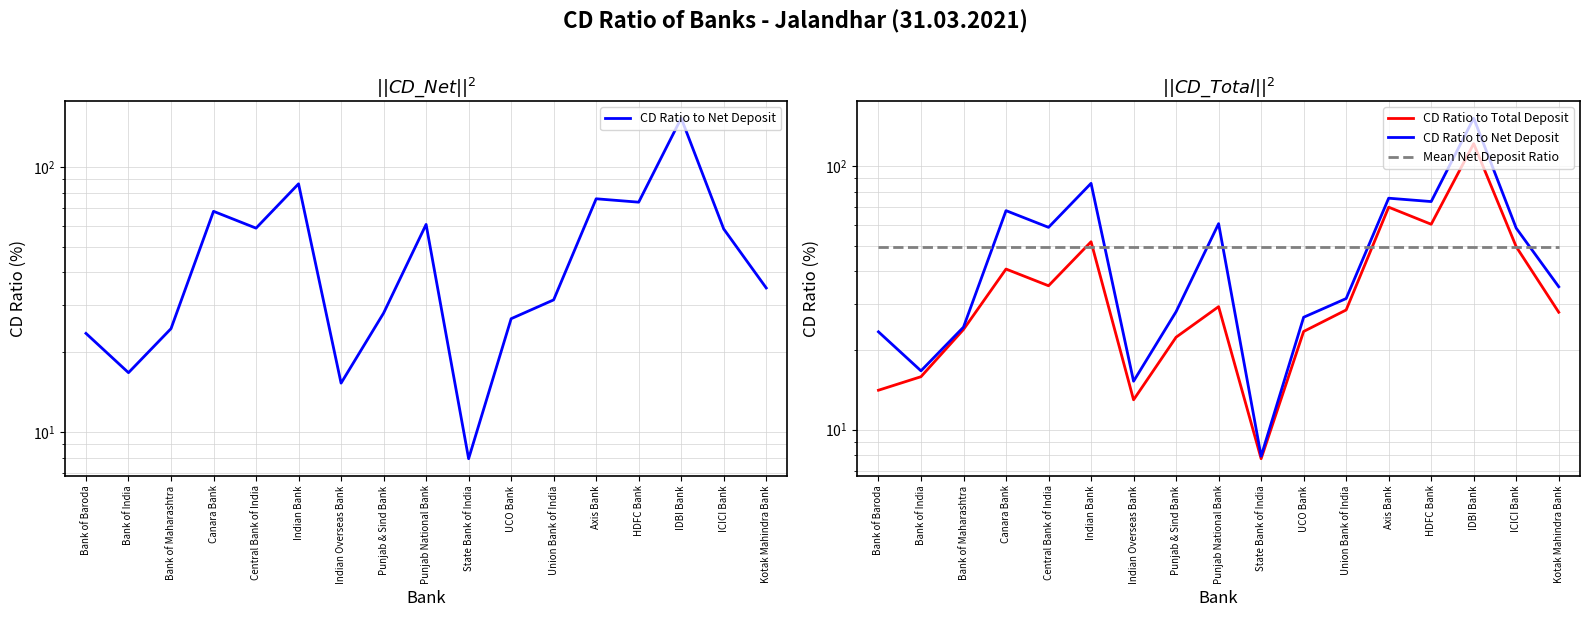

Which series ends up on top after the final intersection of CD Ratio to Total Deposit and Mean Net Deposit Ratio?

Mean Net Deposit Ratio